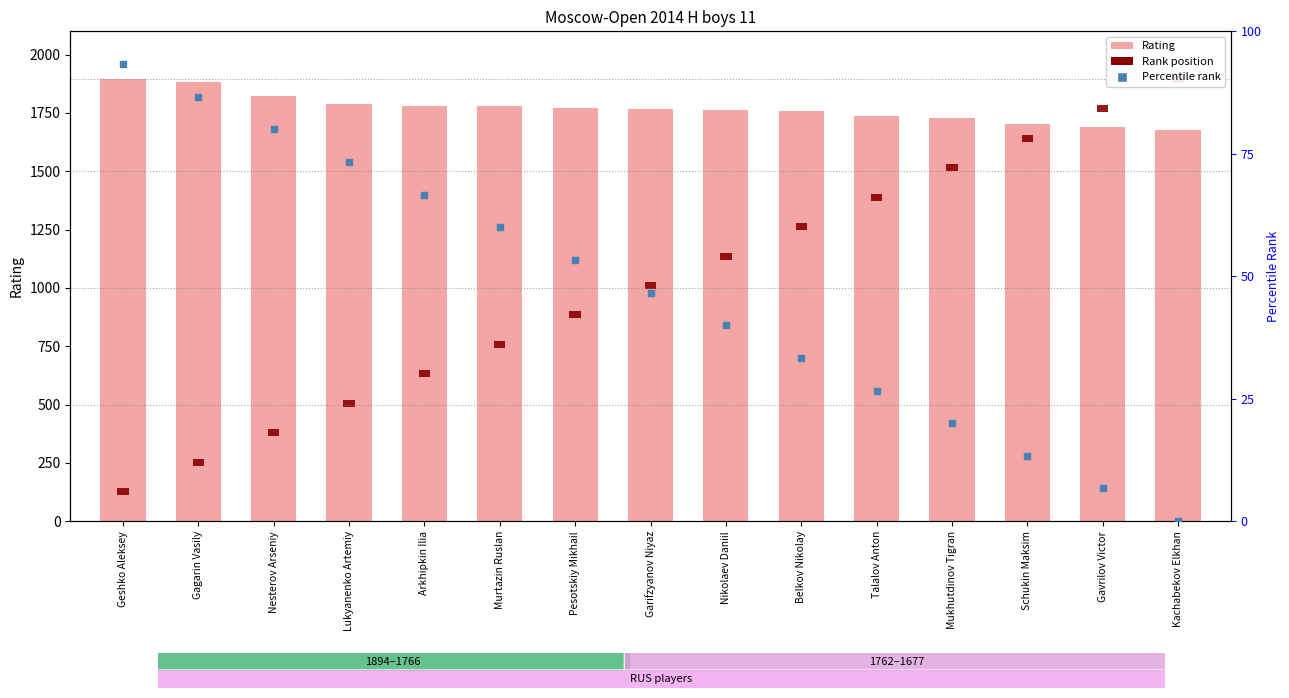

Which series contains the lowest Y value?

Percentile rank